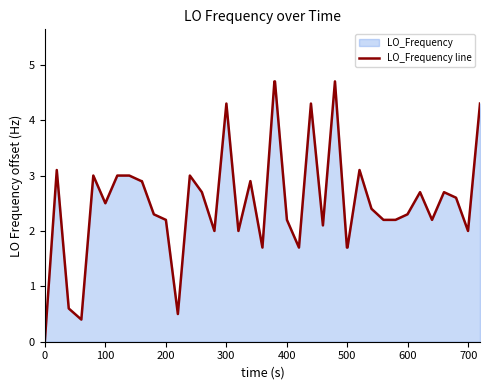

What is the maximum value shown in the chart?

4.7